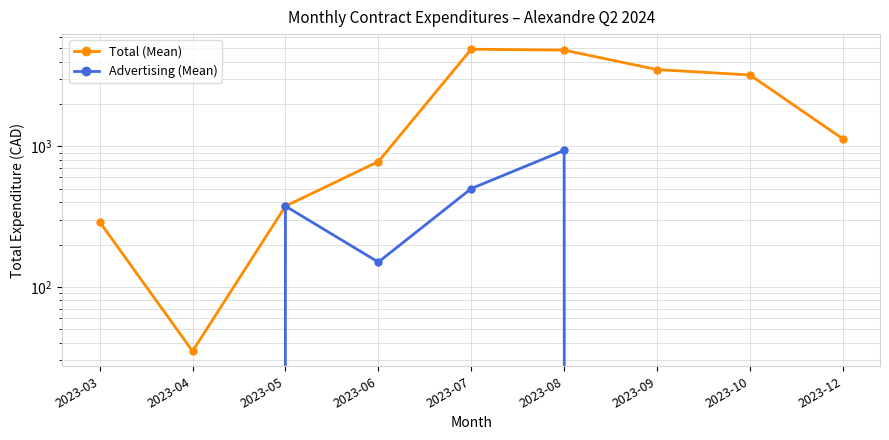

How many lines are shown in the chart?

2